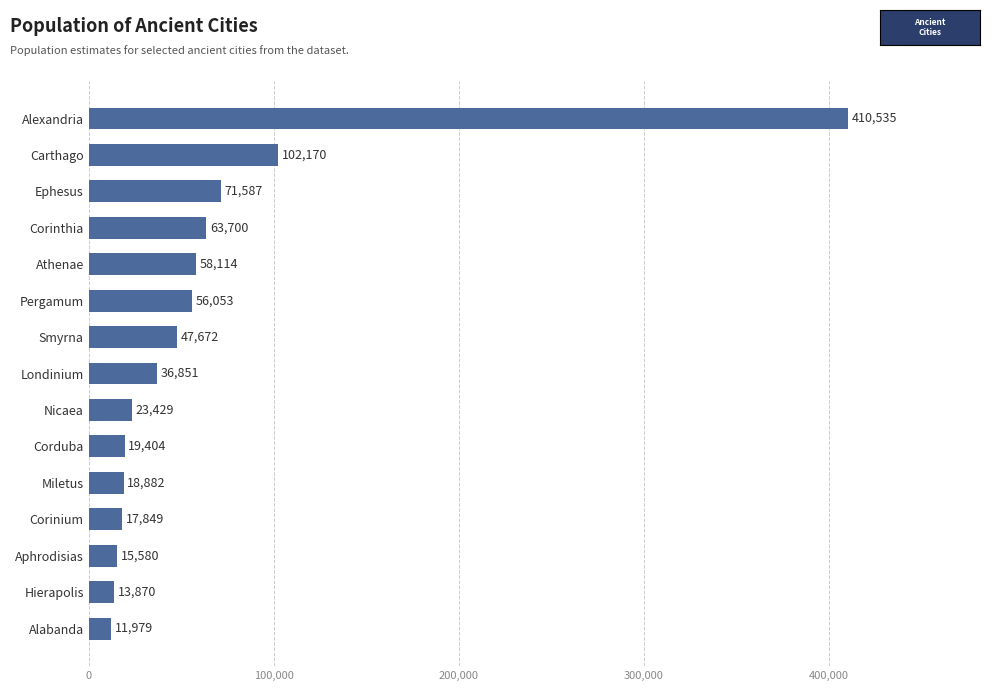

List the labels in order of value, largest first.

Alexandria, Carthago, Ephesus, Corinthia, Athenae, Pergamum, Smyrna, Londinium, Nicaea, Corduba, Miletus, Corinium, Aphrodisias, Hierapolis, Alabanda